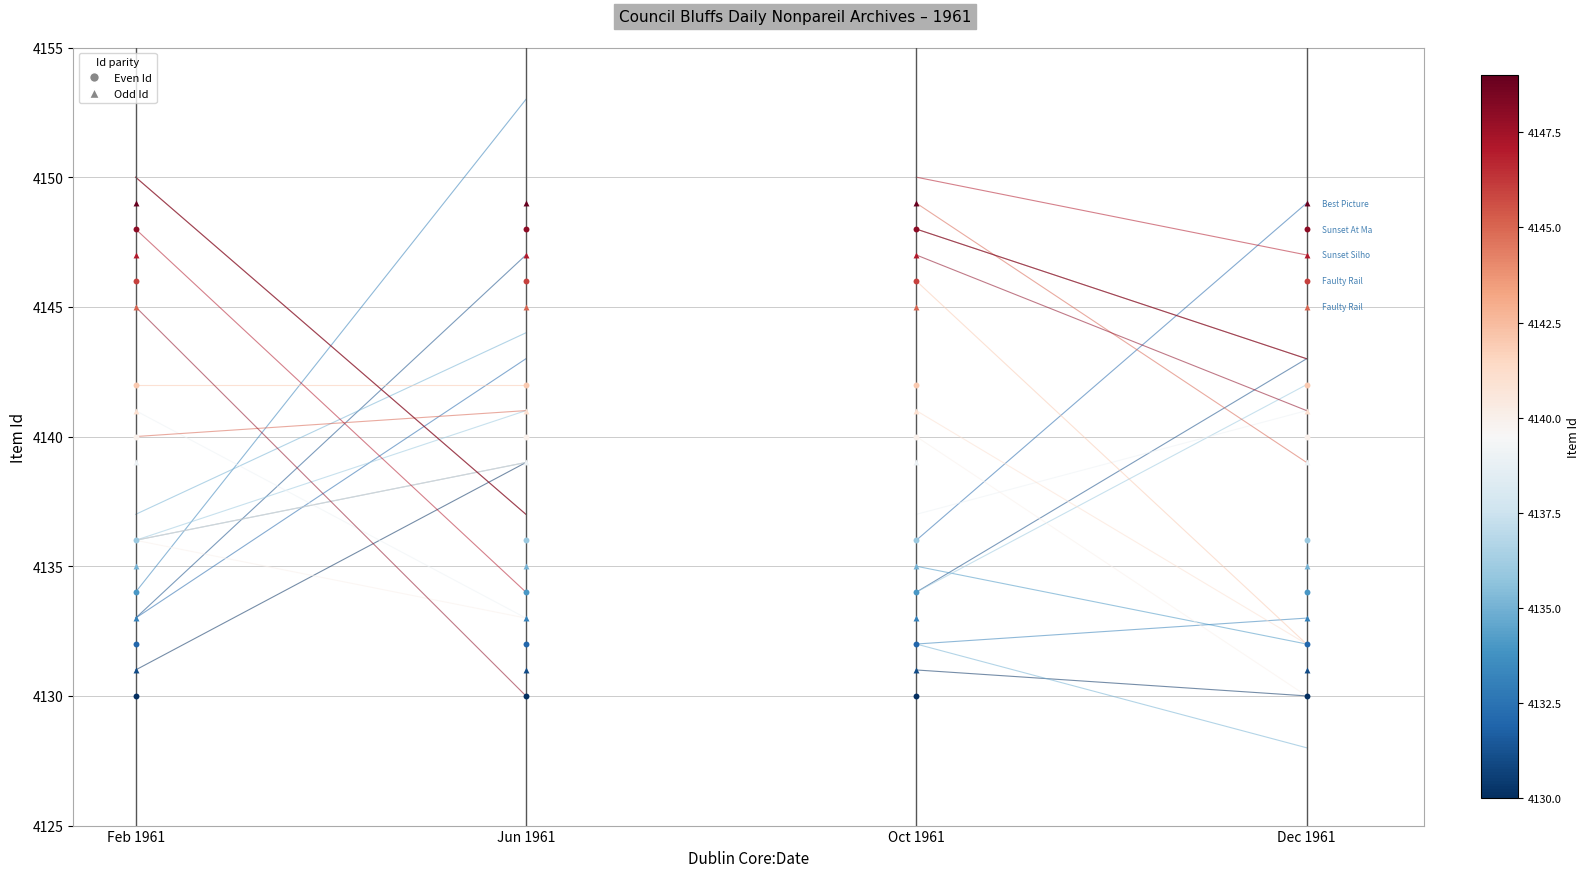

What is the change in value from Feb 1961 to Jun 1961?

+8